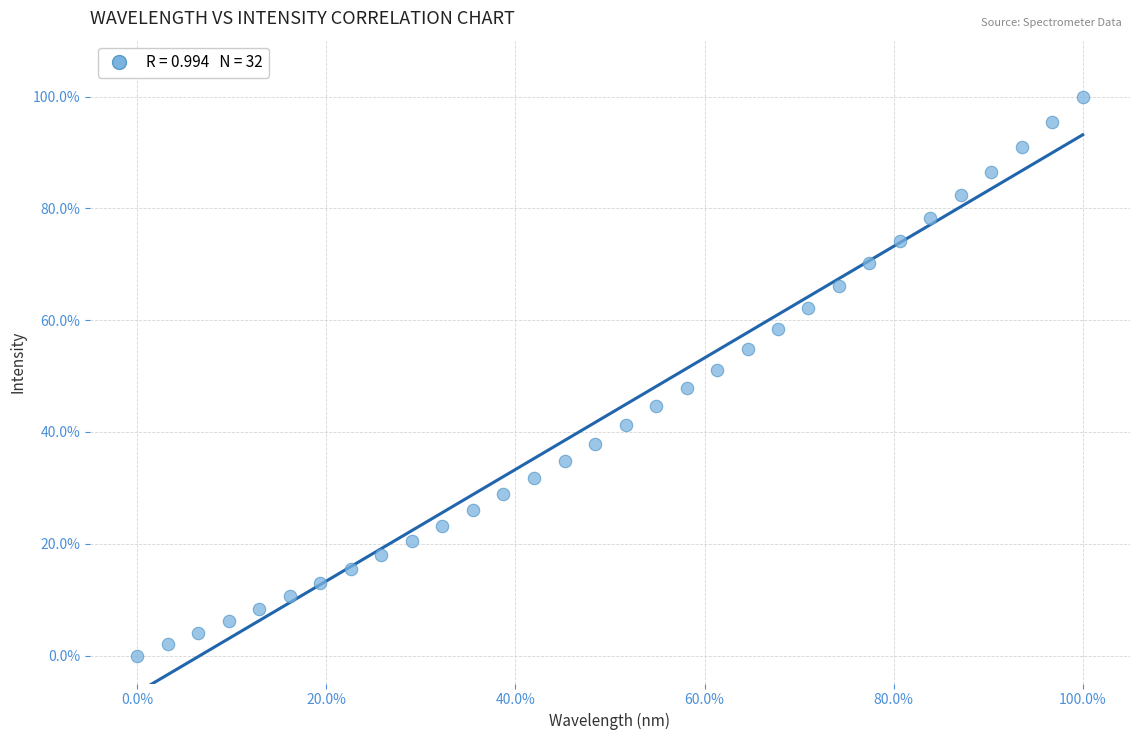

What is the range of X values (max minus min)?

100.0